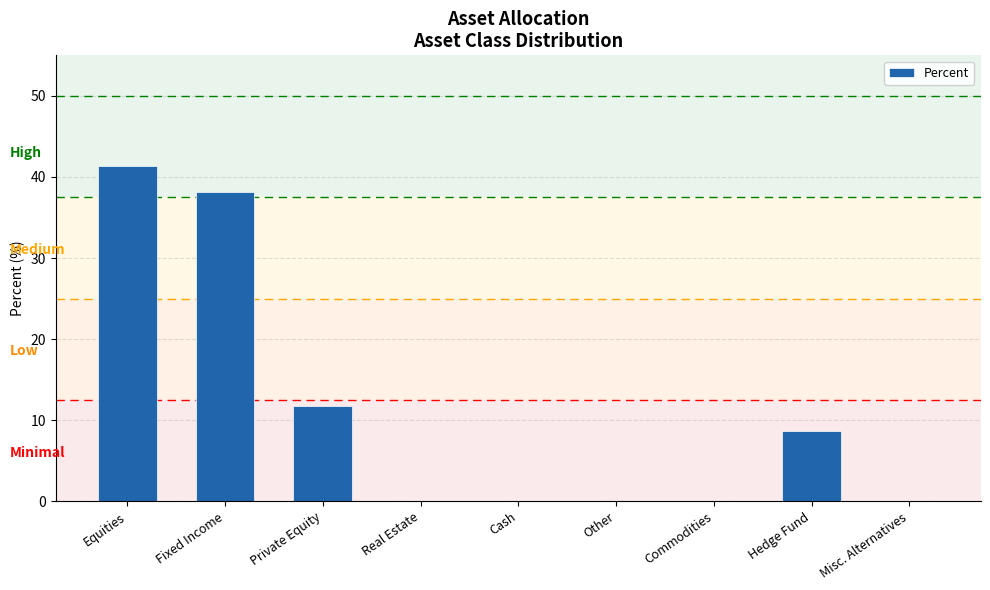

Reading right to left, list all the values displayed in this chart.

Misc. Alternatives=0.0	Hedge Fund=8.7	Commodities=0.0	Other=0.0	Cash=0.0	Real Estate=0.0	Private Equity=11.8	Fixed Income=38.1	Equities=41.4